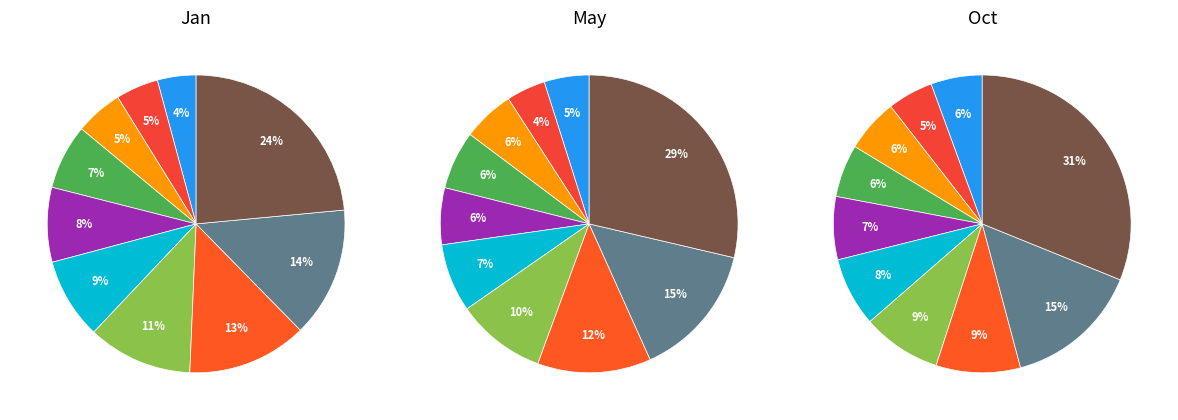

The 8 slice represents 6% of the pie. True or false?

False